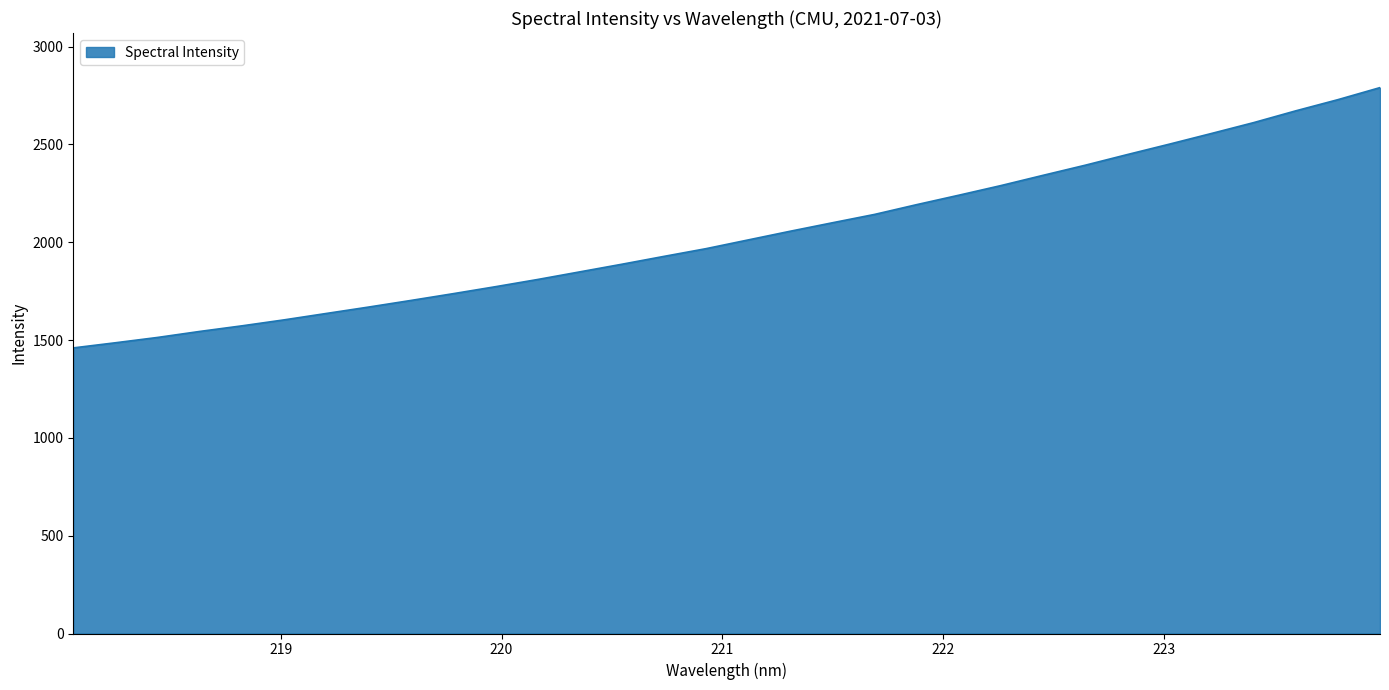

What is the maximum value shown in the chart?

2790.8